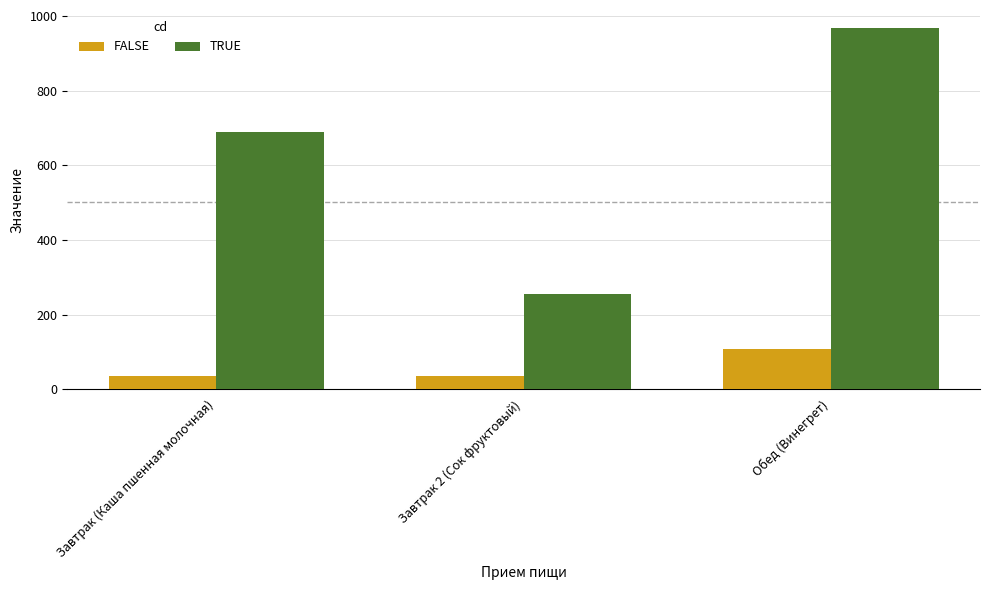

At which category is the sum across all series the highest?

Обед (Винегрет)